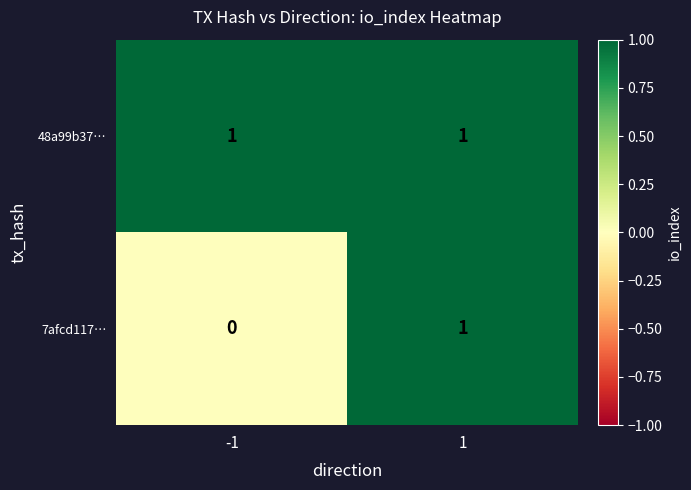

Reading left to right, what are all the values shown in this chart?

48a99b37…: 1	1
7afcd117…: 0	1